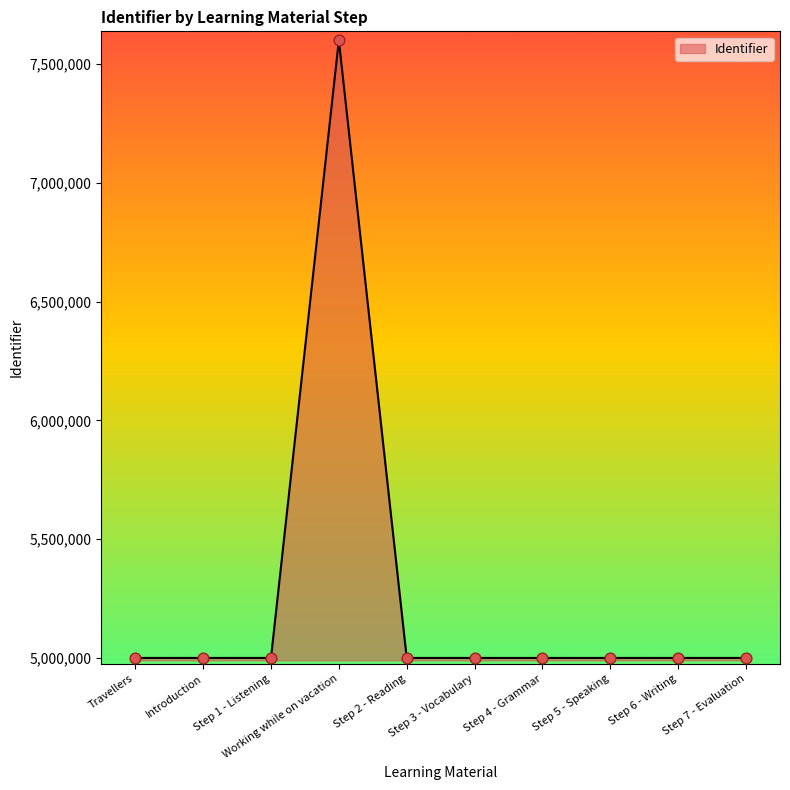

What is the change in value from Travellers to Step 5 - Speaking?

+18